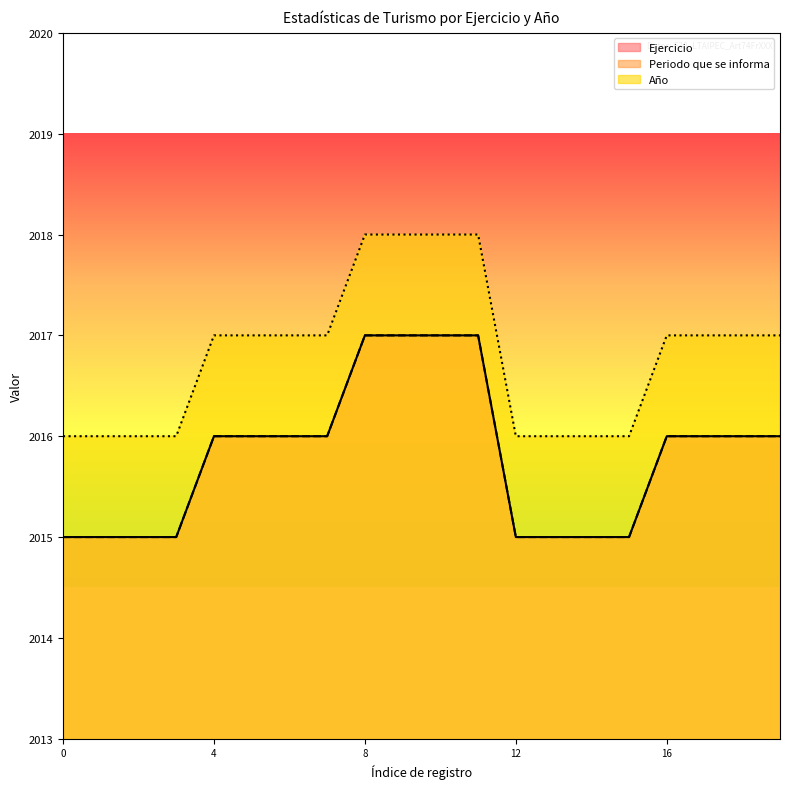

True or false: Año and Periodo que se informa cross at least once.

False